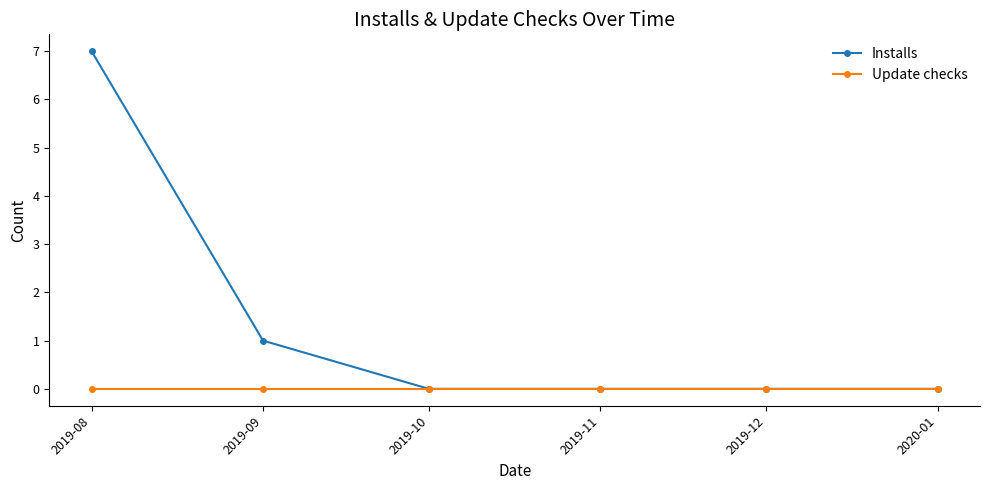

Rank the series by their maximum value, from lowest to highest.

Update checks, Installs